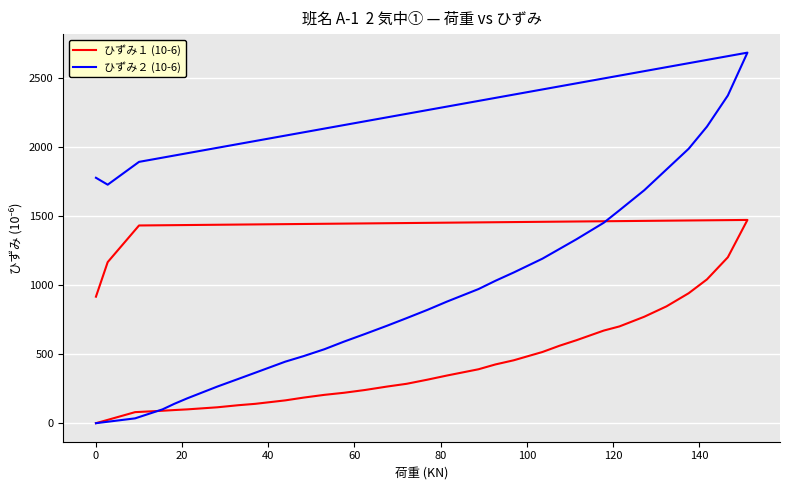

Is it true that ひずみ１ (10-6) equals 930 at 22?

False